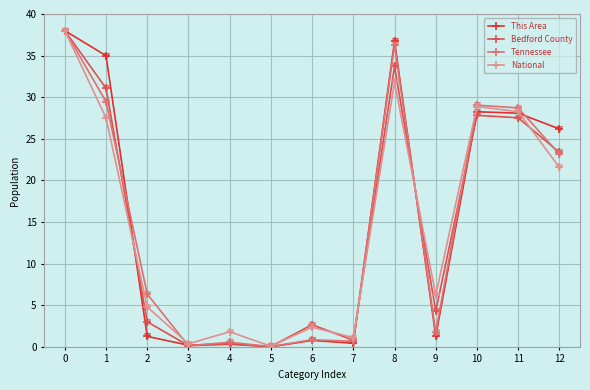

Is this an area chart (filled region under the line)?

No